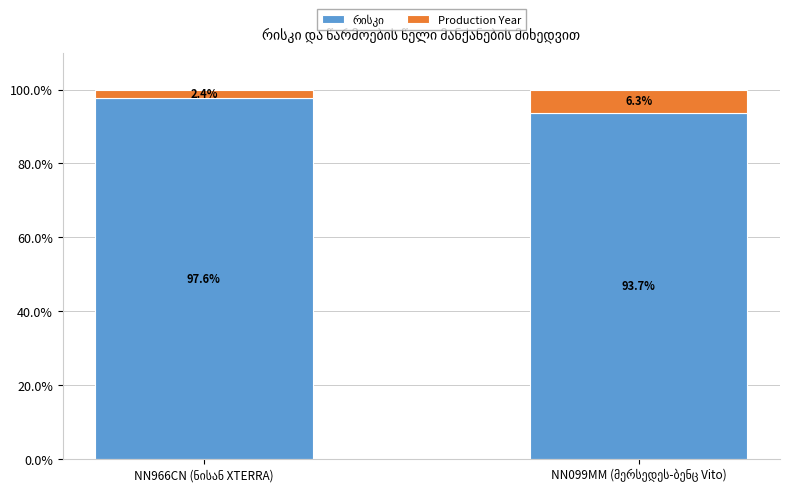

Are the bars horizontal?

No